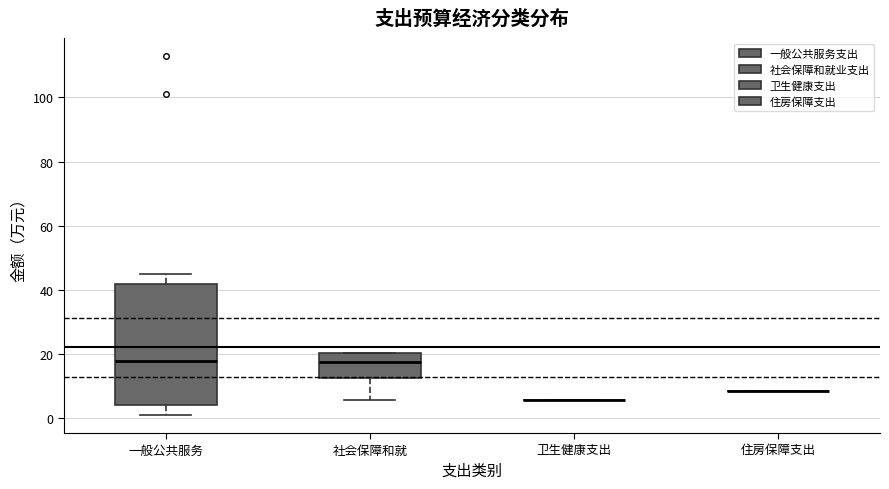

Reading left to right, transcribe this box plot: for each box, give where its median line is, the range the box spans, and where its two whiskers end, as read against the y-axis. The values are not printed on the chart, so give them approximately, as read against the axis.

一般公共服务: median 18, box 4 to 42, whiskers 2 to 44
社会保障和就: median 18, box 12 to 20, whiskers 6 to 20
卫生健康支出: box collapsed to a line at 6, whiskers 6 to 6
住房保障支出: box collapsed to a line at 8, whiskers 8 to 8